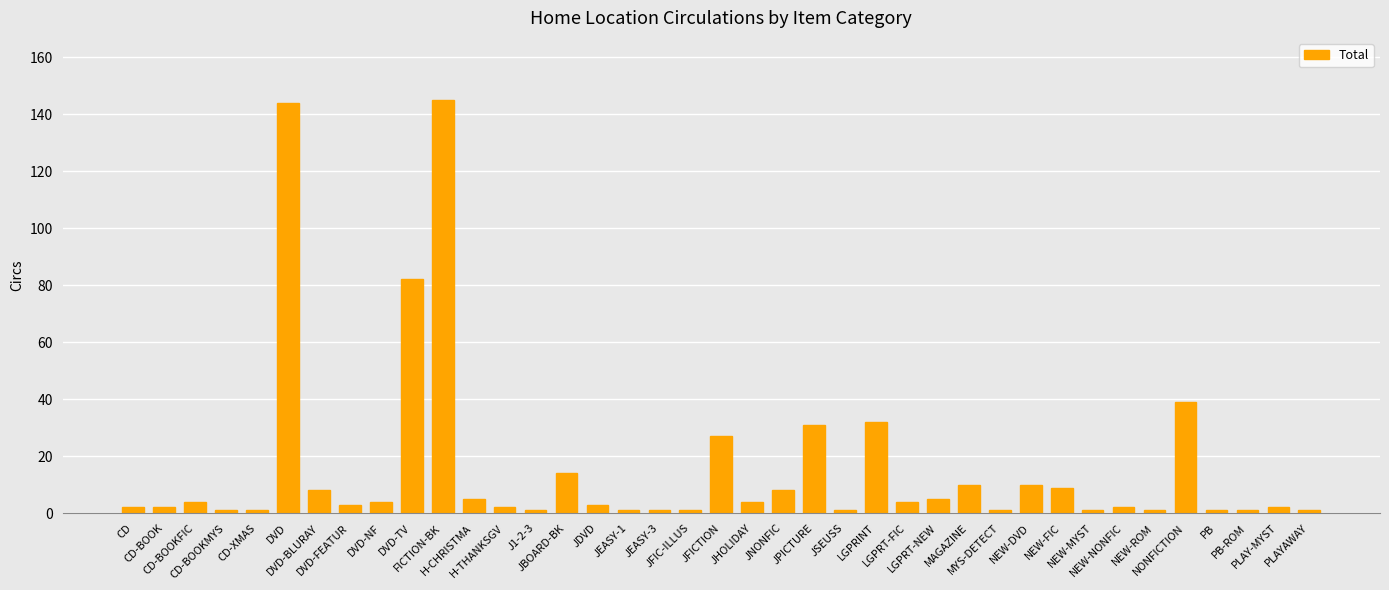

Reading right to left, list all the values displayed in this chart.

1	2	1	1	39	1	2	1	9	10	1	10	5	4	32	1	31	8	4	27	1	1	1	3	14	1	2	5	145	82	4	3	8	144	1	1	4	2	2